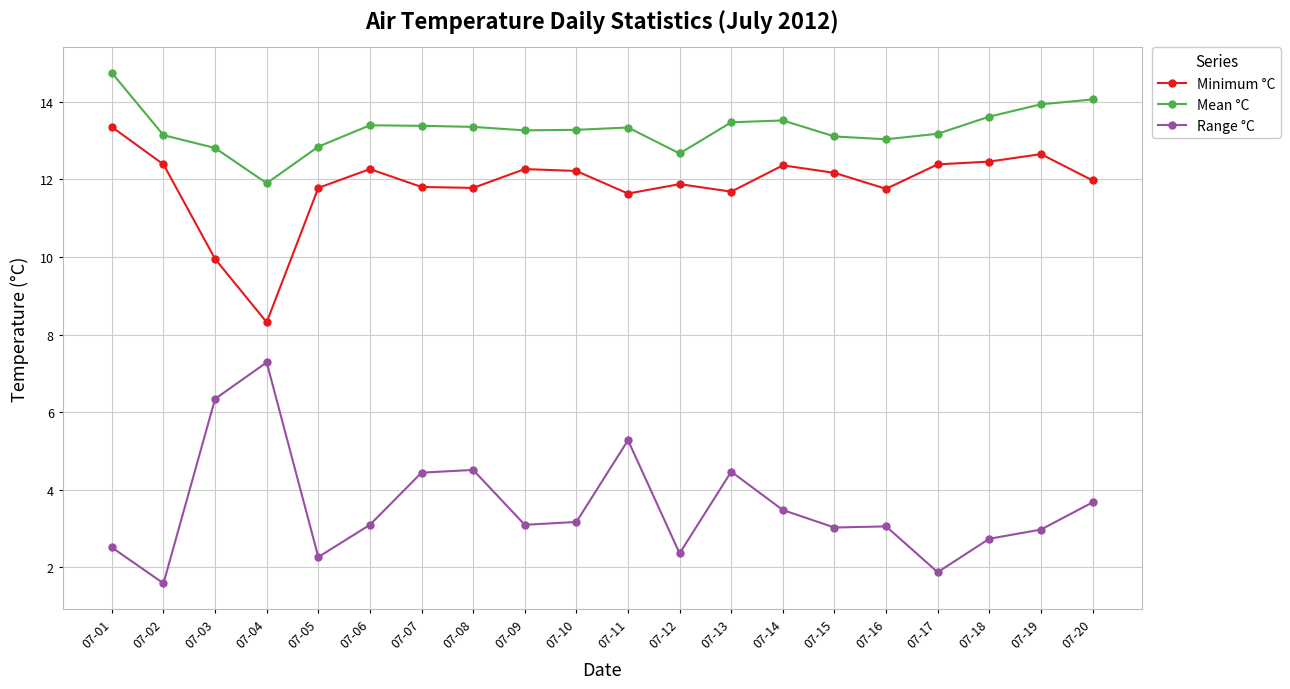

At which label does Range °C first exceed 3?

07-03